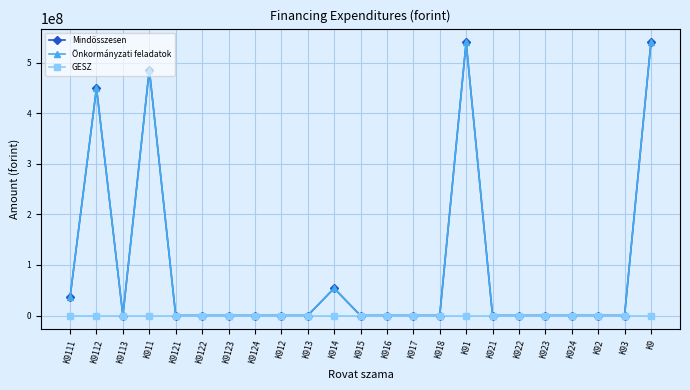

Does the chart have visible grid lines?

Yes